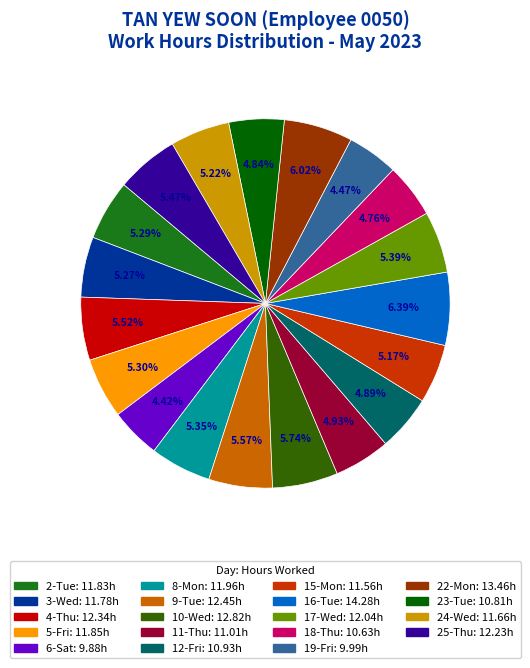

To the nearest percent, what percentage of the pie is 12-Fri?

5%